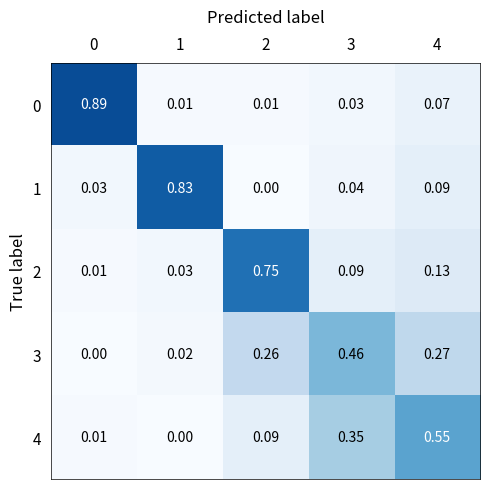

Reading left to right, transcribe all the data shown in this chart.

0: 0=0.9	1=0.0	2=0.0	3=0.0	4=0.1
1: 0=0.0	1=0.8	2=0.0	3=0.0	4=0.1
2: 0=0.0	1=0.0	2=0.8	3=0.1	4=0.1
3: 0=0.0	1=0.0	2=0.3	3=0.5	4=0.3
4: 0=0.0	1=0.0	2=0.1	3=0.3	4=0.6